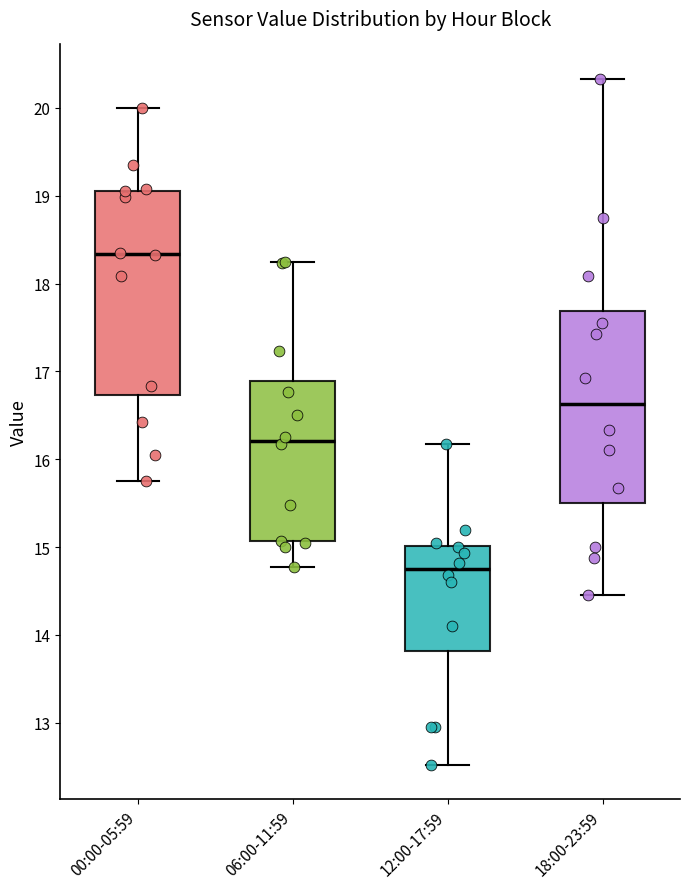

Which box is the tallest, from its lower edge to its upper edge?

00:00-05:59